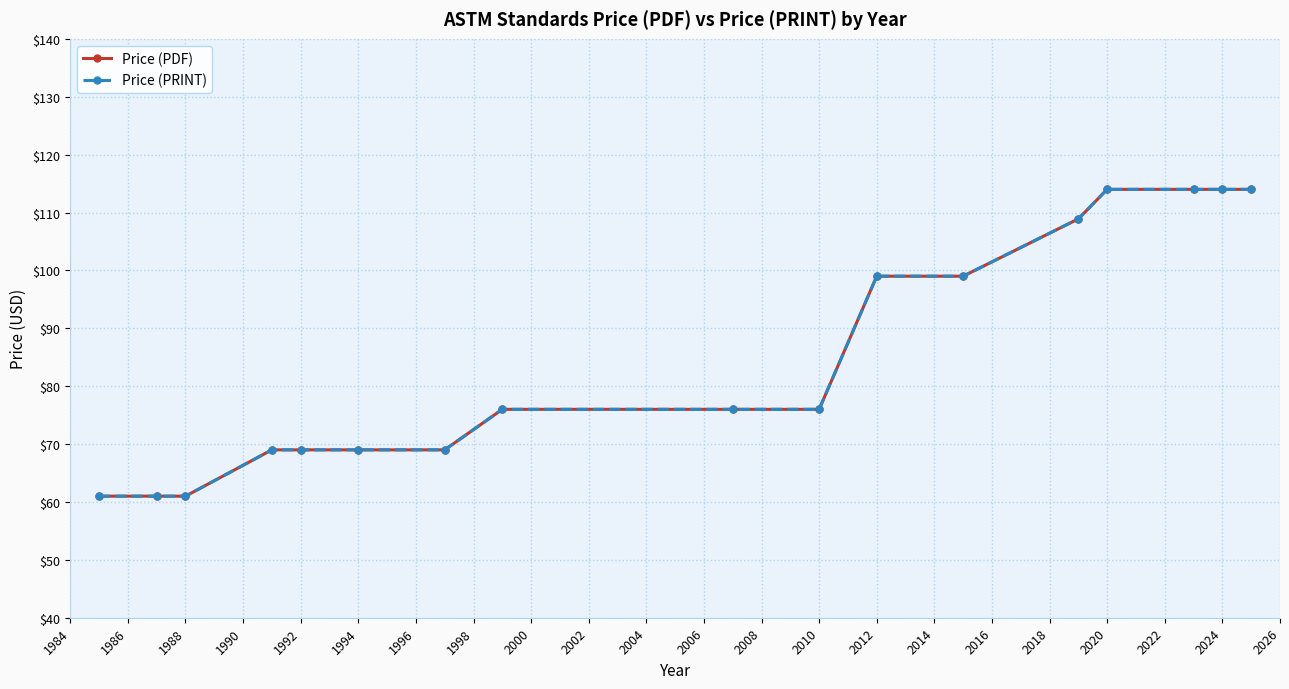

Reading left to right, what are all the values shown in this chart?

Price (PDF): 61.0	61.0	61.0	69.0	69.0	69.0	69.0	76.0	76.0	76.0	99.0	99.0	108.9	114.0	114.0	114.0	114.0
Price (PRINT): 61.0	61.0	61.0	69.0	69.0	69.0	69.0	76.0	76.0	76.0	99.0	99.0	108.9	114.0	114.0	114.0	114.0